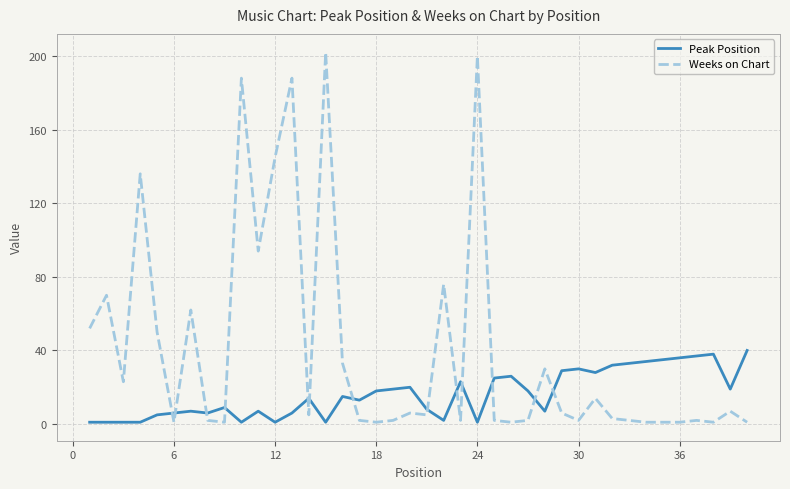

List the series in order of their peak value, lowest first.

Peak Position, Weeks on Chart